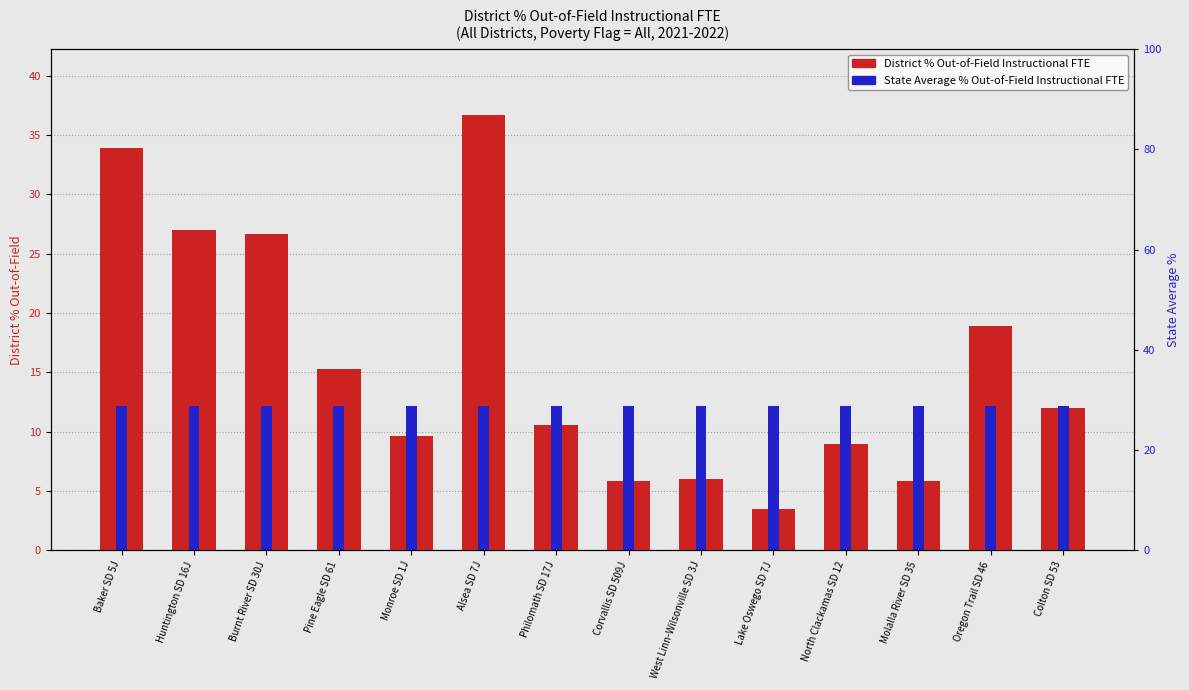

Rank the categories by District % Out-of-Field Instructional FTE value from highest to lowest.

Alsea SD 7J, Baker SD 5J, Huntington SD 16J, Burnt River SD 30J, Oregon Trail SD 46, Pine Eagle SD 61, Colton SD 53, Philomath SD 17J, Monroe SD 1J, North Clackamas SD 12, West Linn-Wilsonville SD 3J, Corvallis SD 509J, Molalla River SD 35, Lake Oswego SD 7J